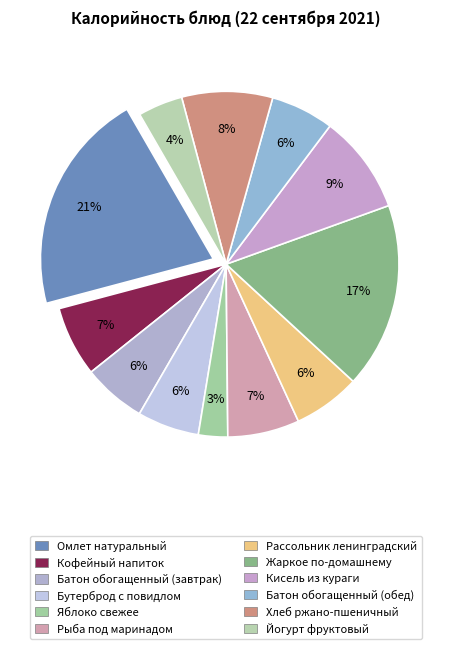

Between Батон обогащенный (завтрак) and Кисель из кураги, which is larger?

Кисель из кураги